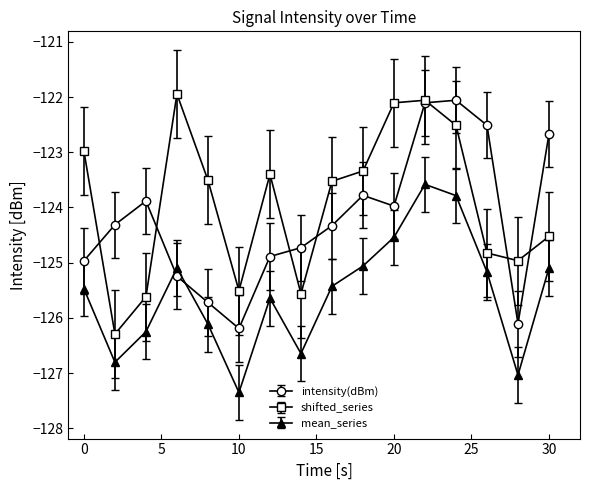

What is the value of the mean_series point at the 10th from the left?

-125.1